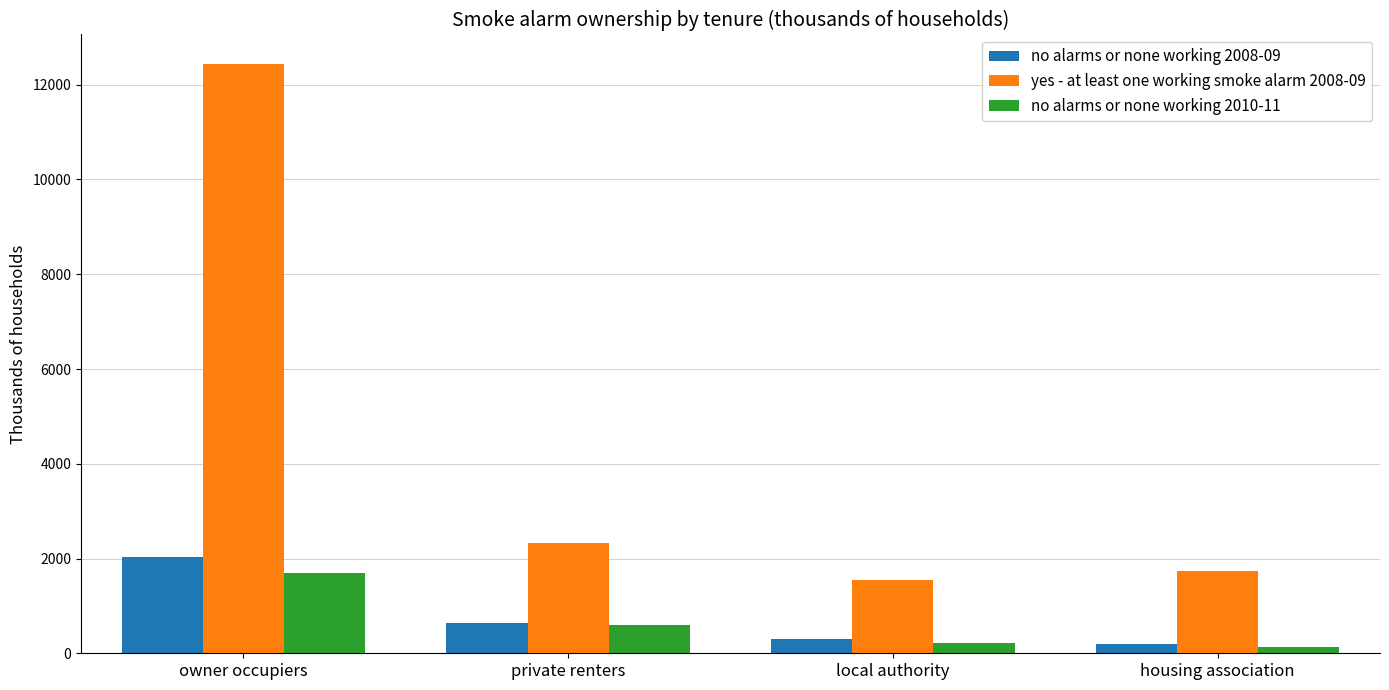

How many series are shown in this chart?

3